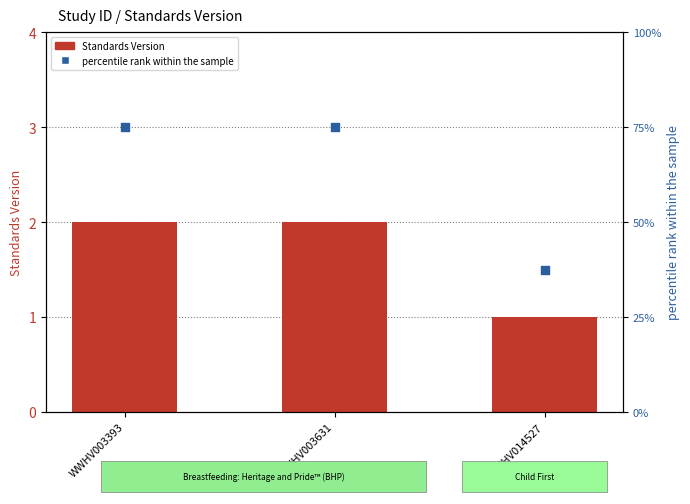

Which series reaches the minimum Y coordinate?

Standards Version